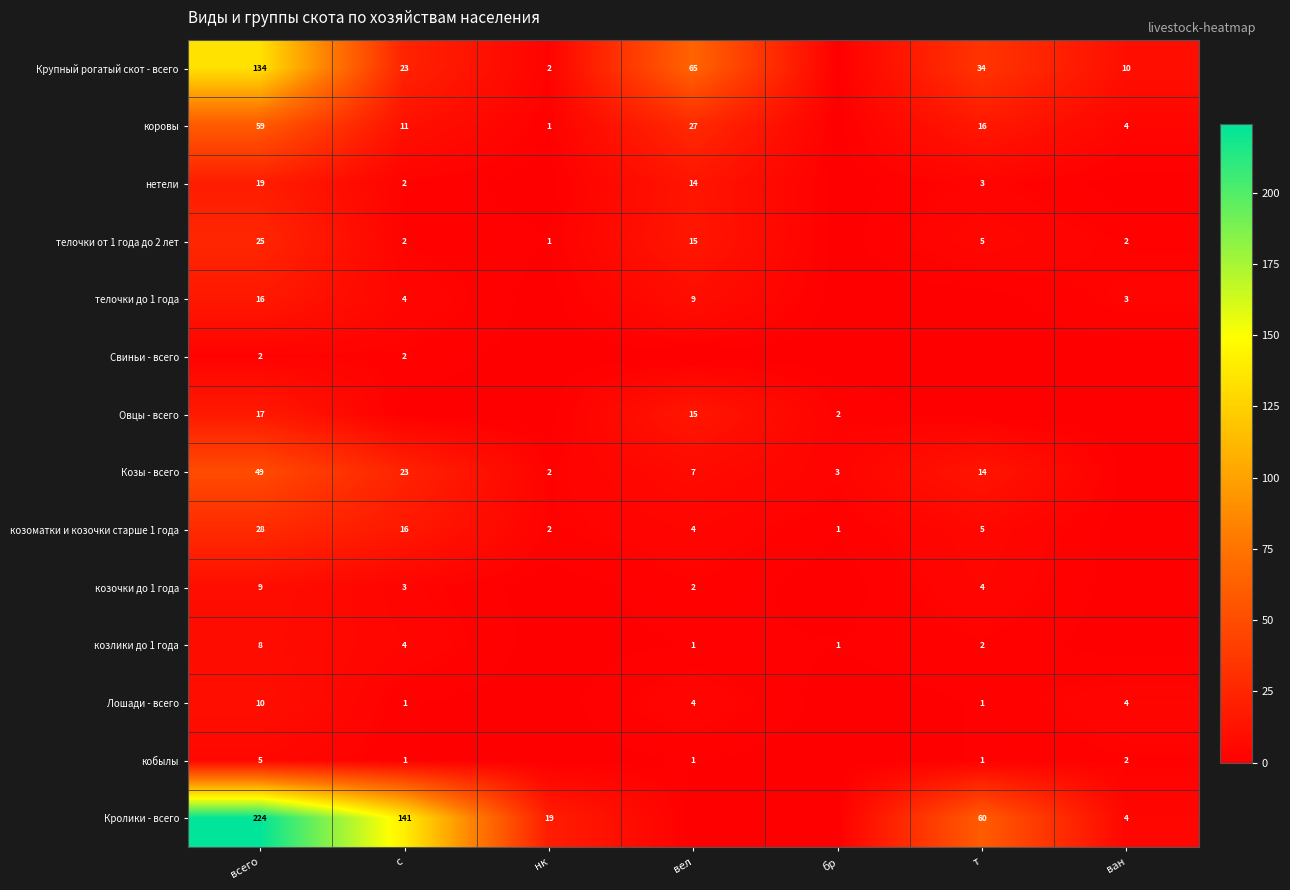

Is the value of Крупный рогатый скот - всего at вел greater than the value of козоматки и козочки старше 1 года at бр?

Yes